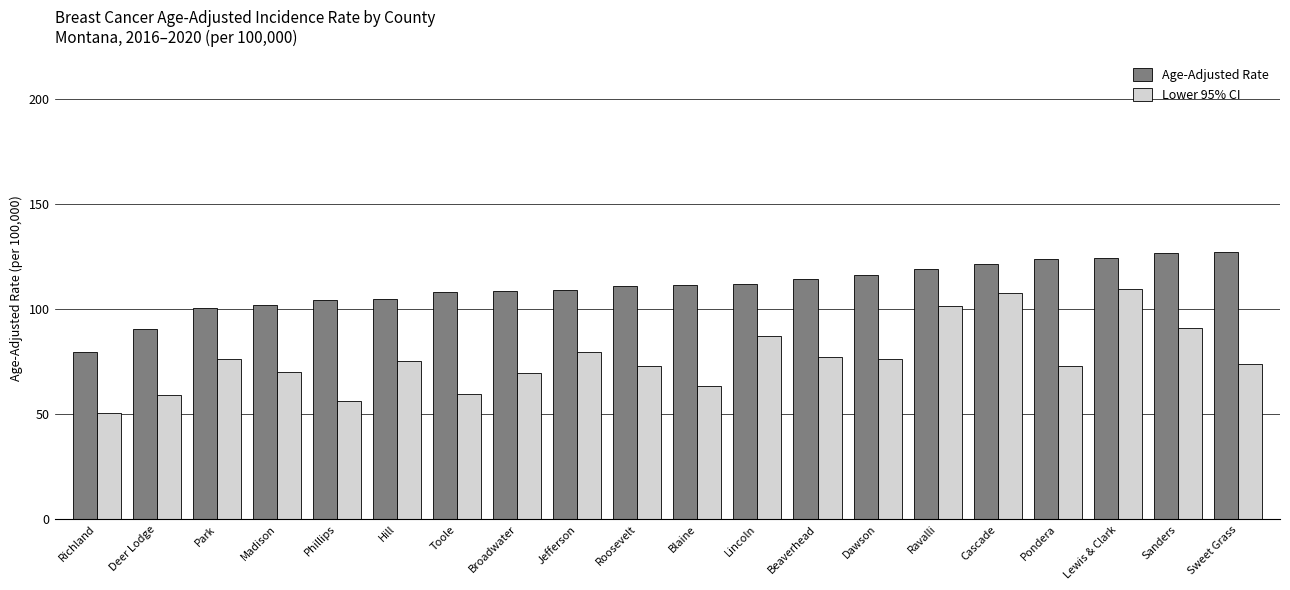

What is the greatest value displayed?

127.0